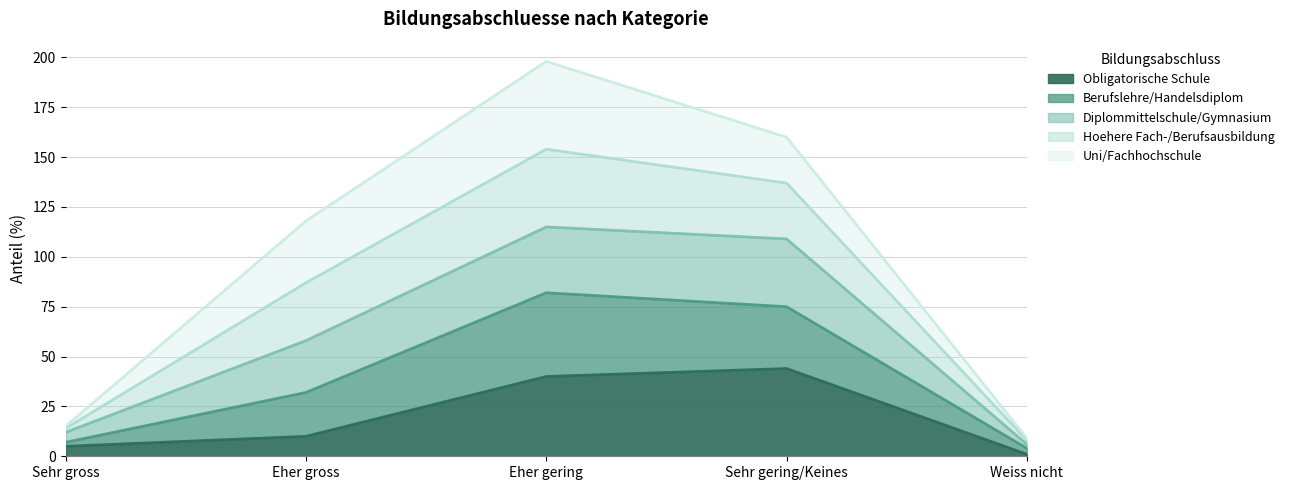

True or false: Obligatorische Schule has more than 0 interior local peaks.

True